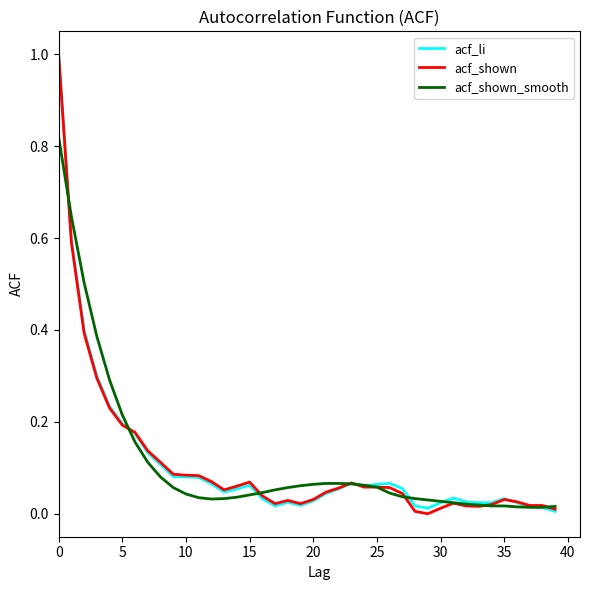

What is the highest value of the acf_shown series?

1.0